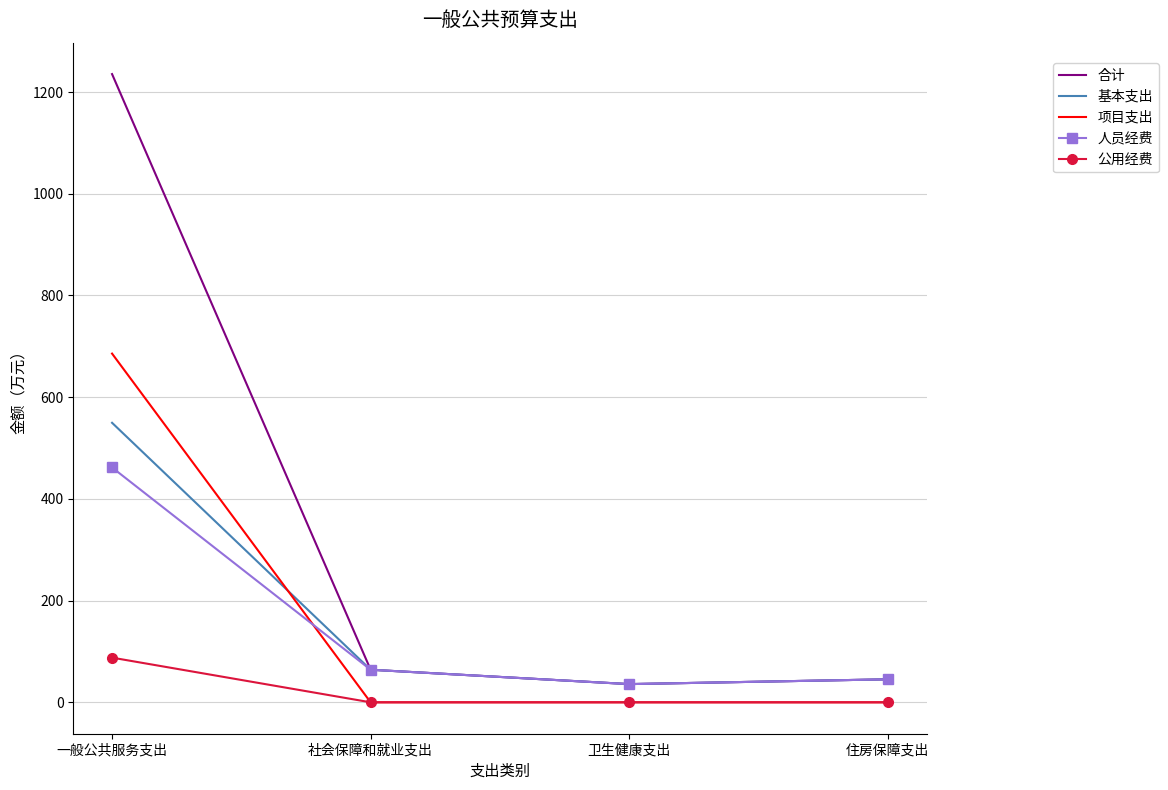

Is the value of 合计 at 卫生健康支出 greater than the value of 项目支出 at 住房保障支出?

Yes